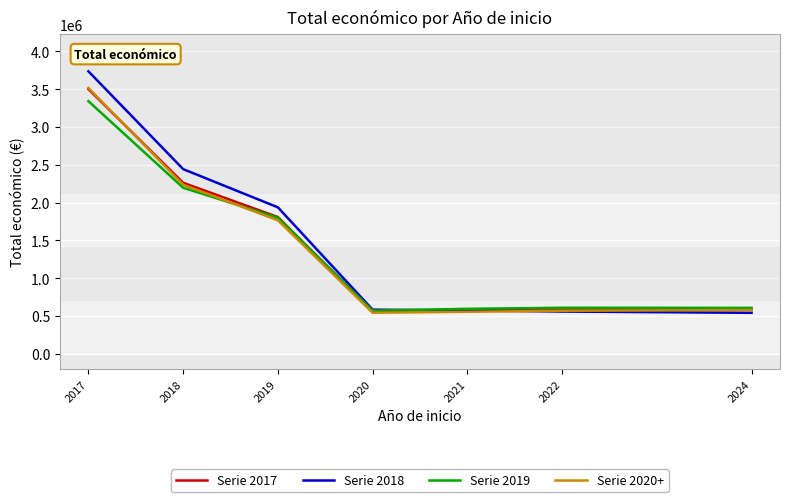

Is the value of Serie 2019 at 2017 greater than the value of Serie 2018 at 2021?

Yes